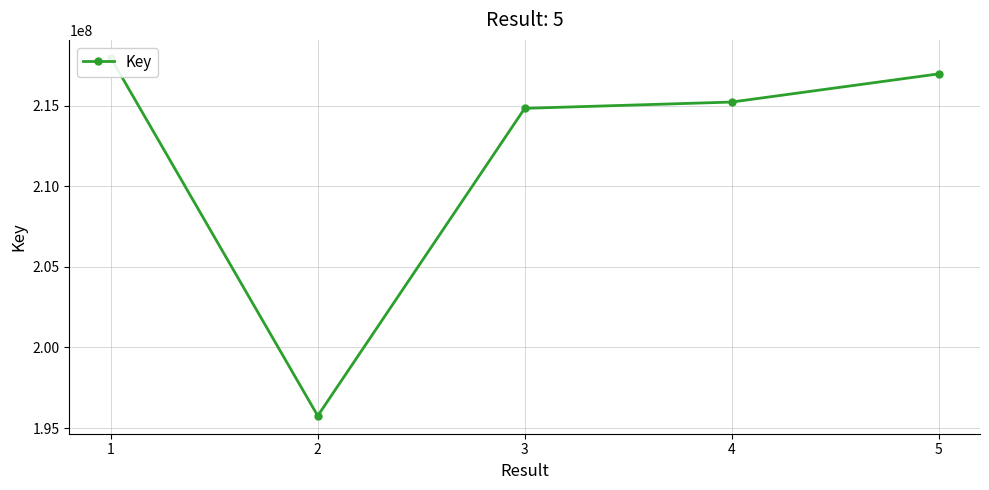

What is the change in value from 1 to 5?

-999438